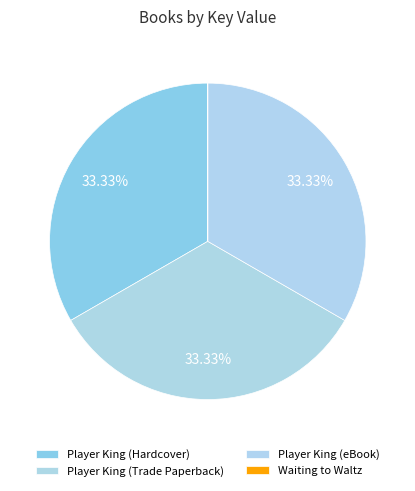

Count the number of slices in the pie.

4